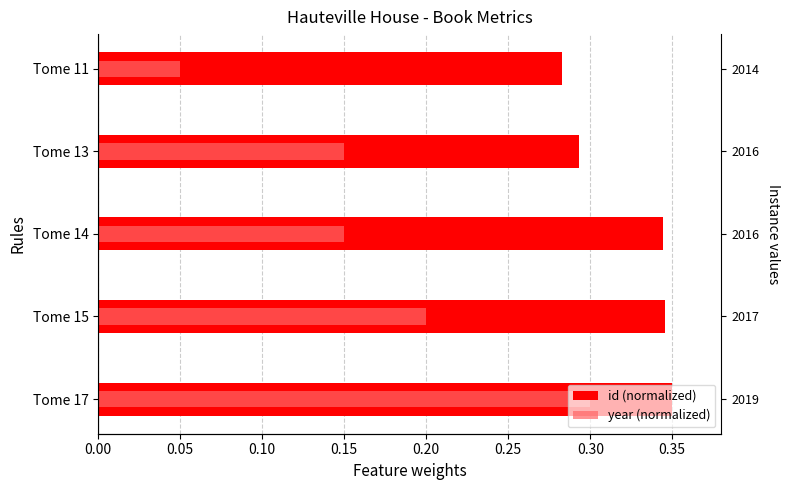

What are all the series names shown in the legend?

id (normalized), year (normalized)